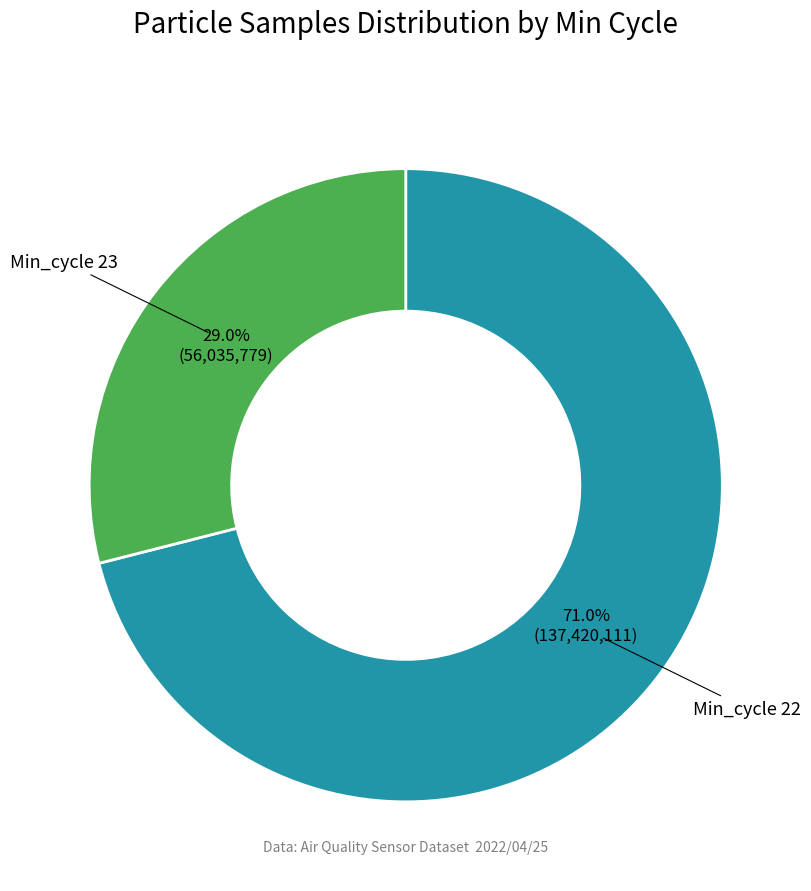

Is there any slice that represents more than half of the pie?

Yes